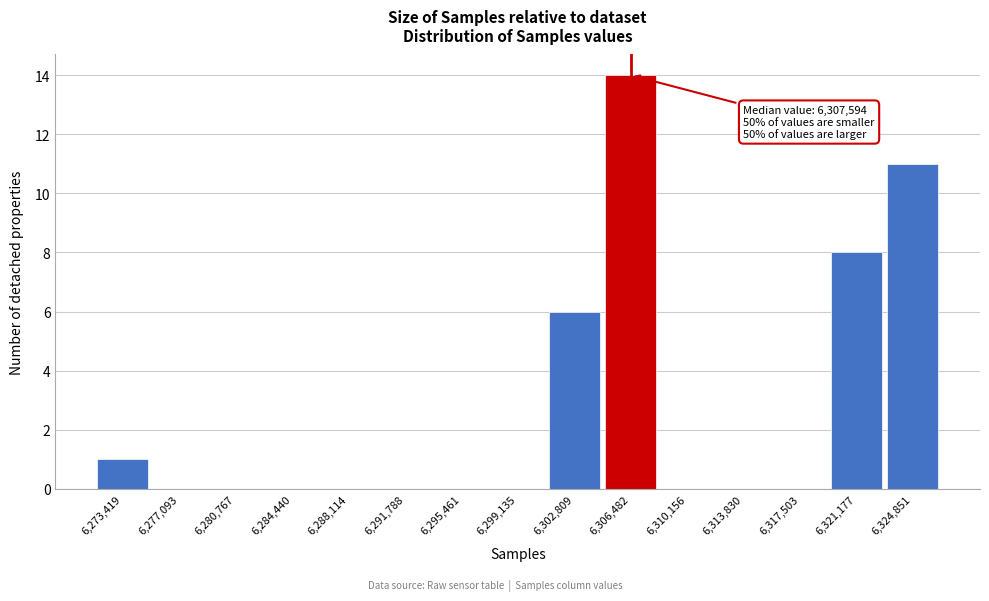

Which range on the x-axis has the tallest bar?

6304500 to 6308500